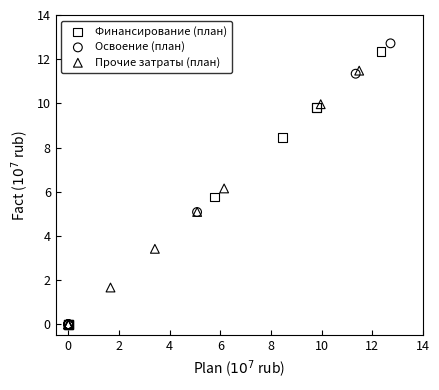

What are all the series names shown in the legend?

Финансирование (план), Освоение (план), Прочие затраты (план)